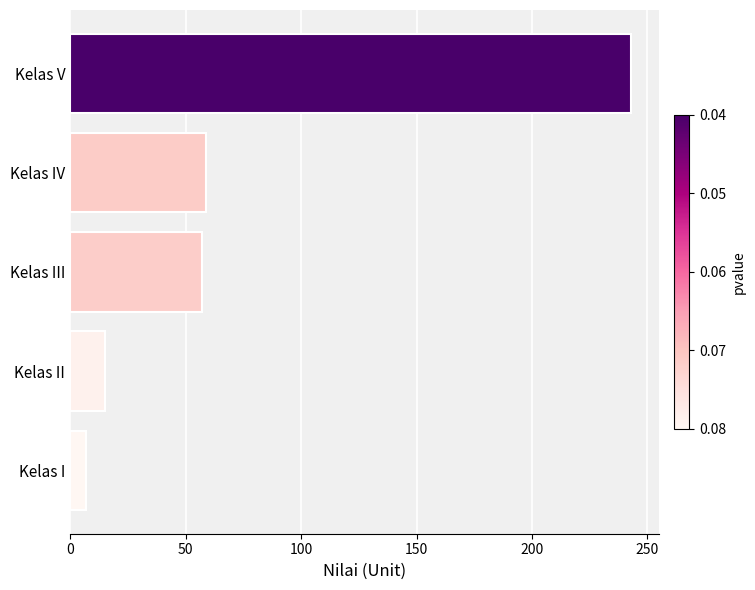

What is the difference between the maximum and minimum values?

236